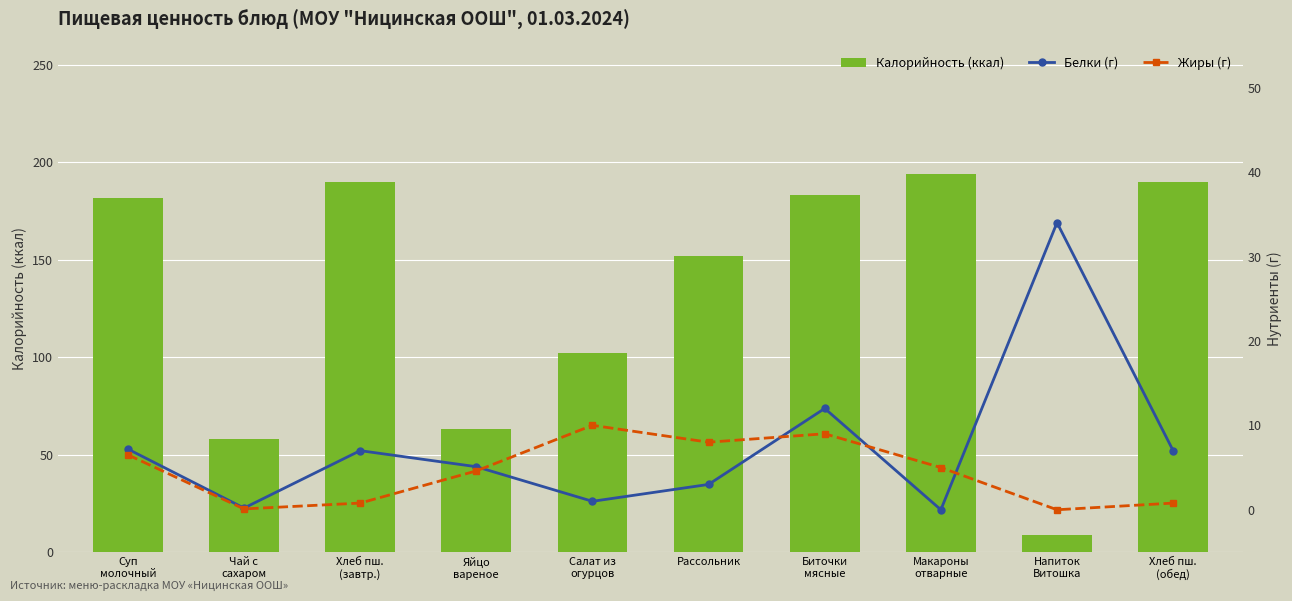

What is the difference between the Жиры (г) values at Хлеб пш.
(обед) and Рассольник?

7.2